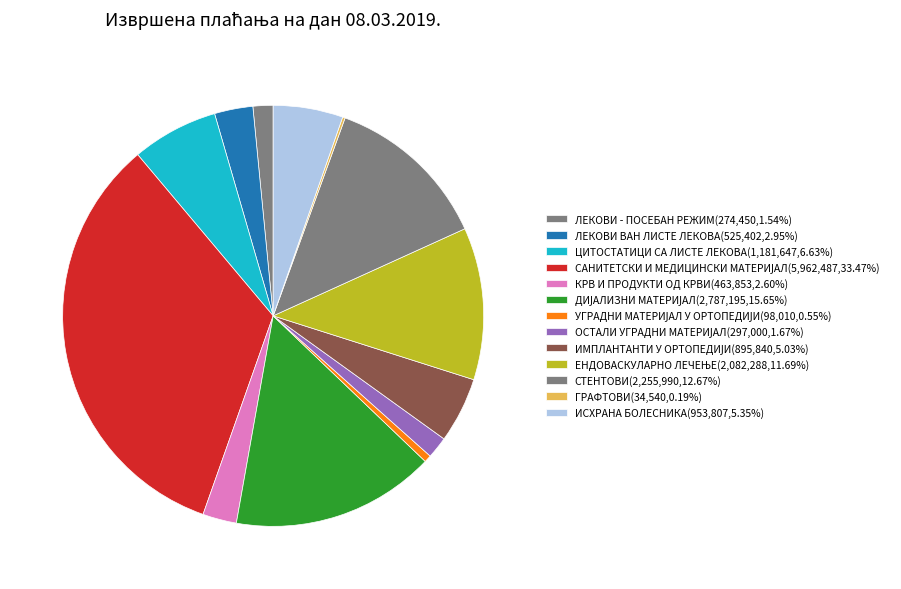

Does any single category account for the majority?

No